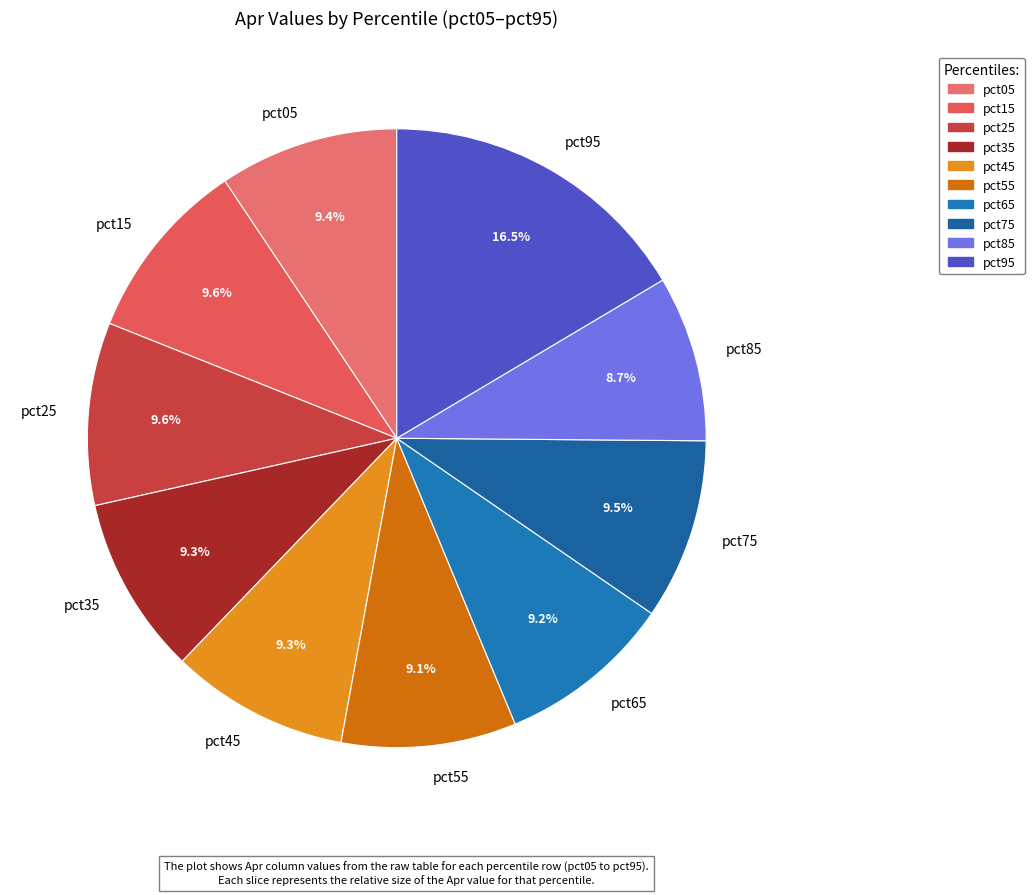

How much of the chart is everything except pct85?

91.3%